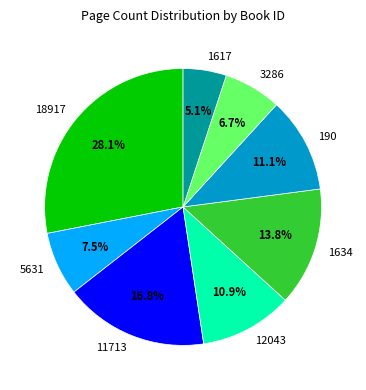

What is the ratio of the value at 190 to the value at 11713?

0.7